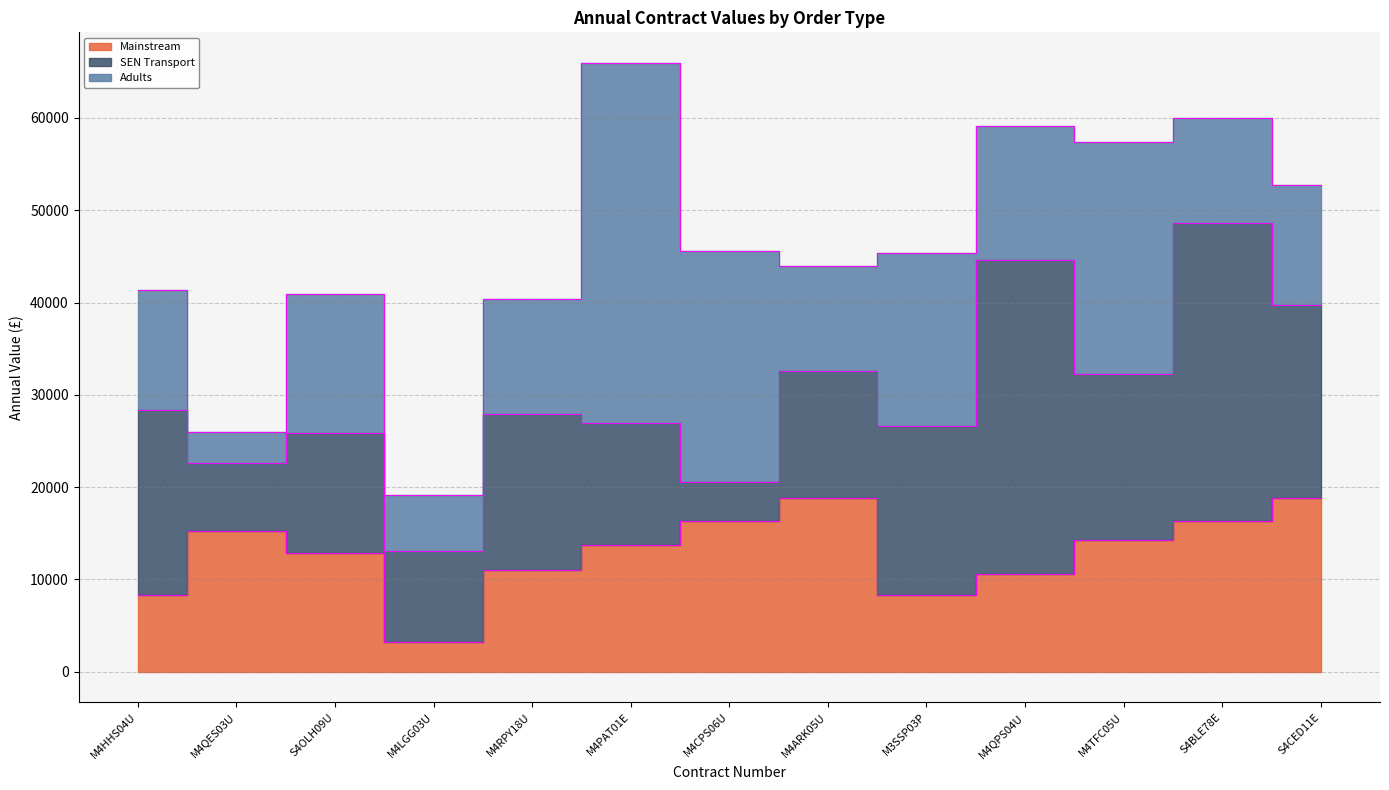

Rank the categories by Mainstream value from lowest to highest.

M4LGG03U, M4HHS04U, M3SSP03P, M4QPS04U, M4RPY18U, S4OLH09U, M4PAT01E, M4TFC05U, M4QES03U, M4CPS06U, S4BLE78E, M4ARK05U, S4CED11E